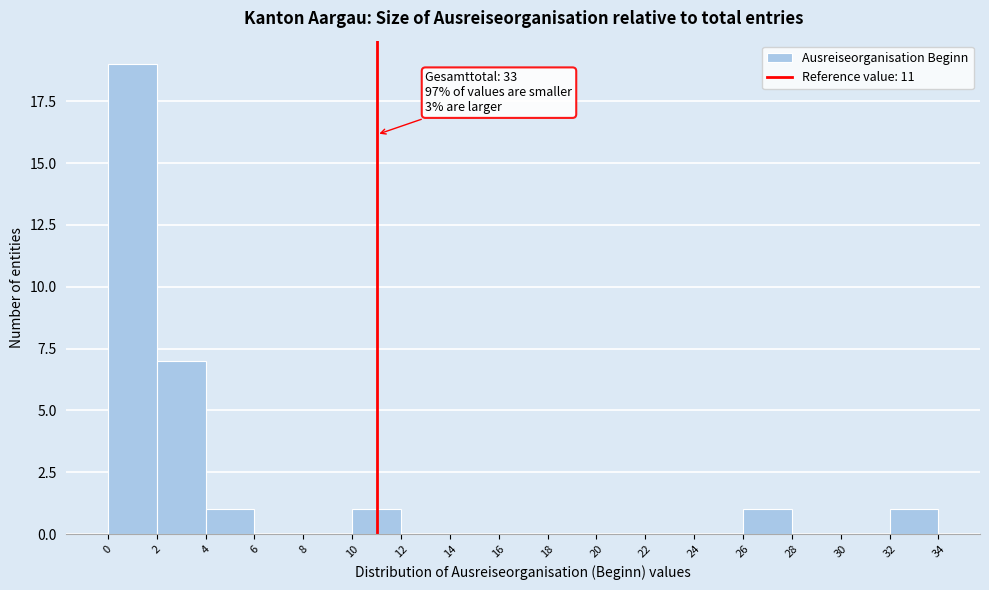

Over which range of the x-axis is the bar tallest?

0 to 2